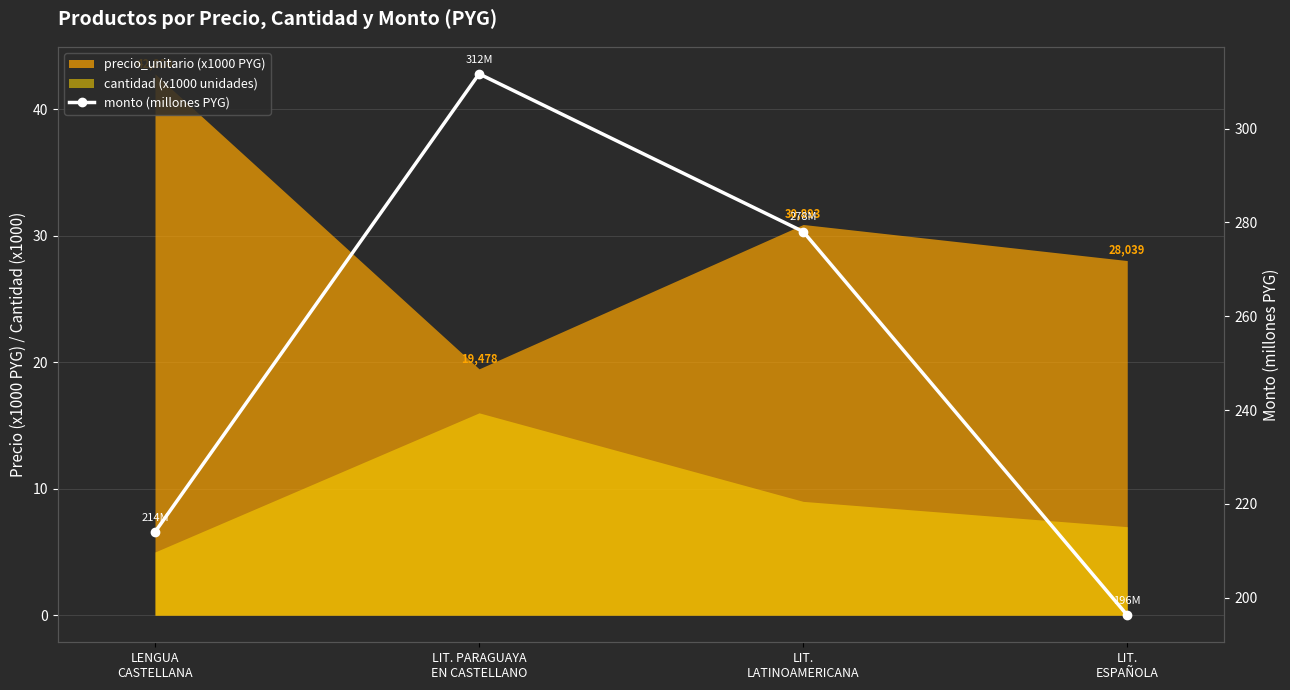

True or false: the data shows 196.3 at LIT.
ESPAÑOLA.

True